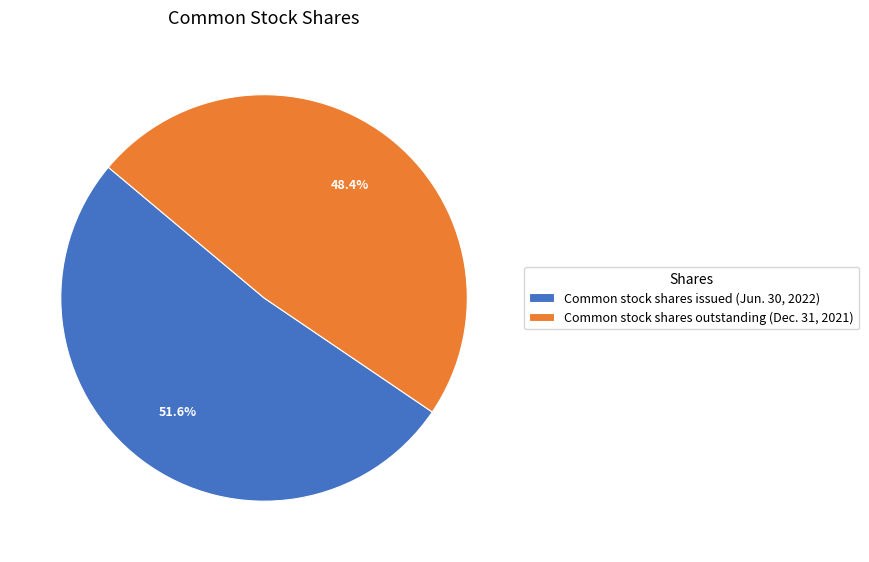

Is there a majority slice in this chart?

Yes